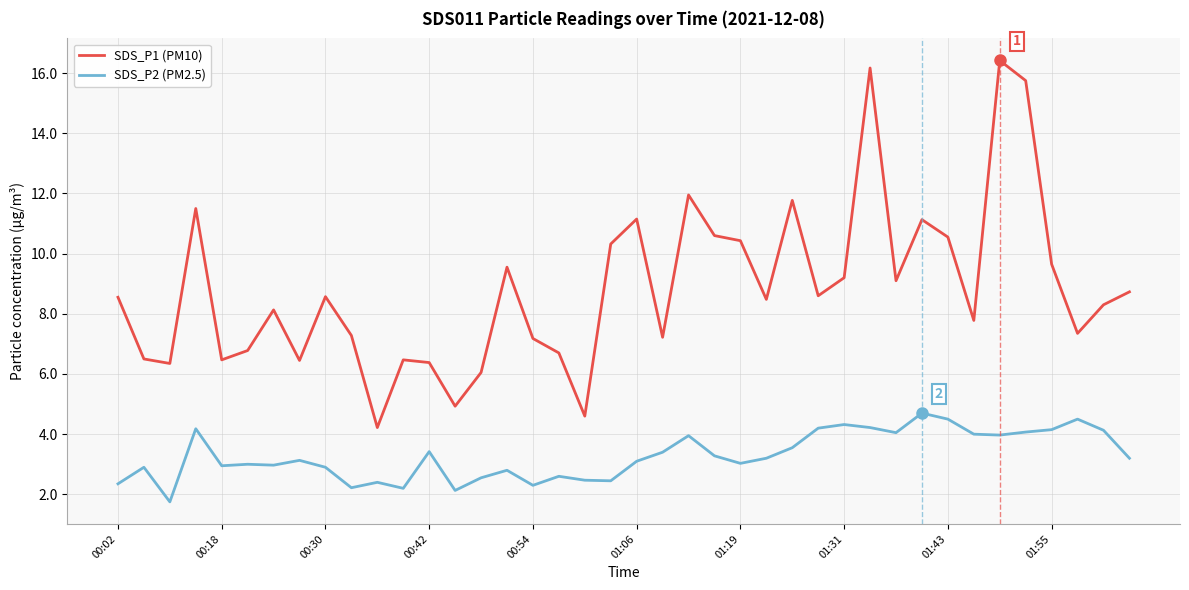

What is the smallest value displayed?

1.8